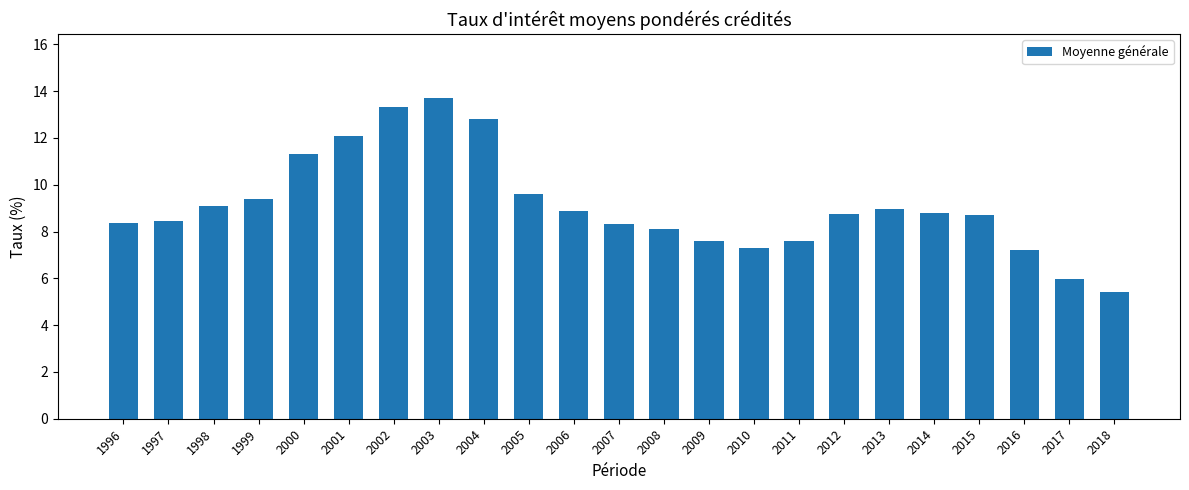

What is the ratio of the value at 1999 to the value at 2014?

1.1